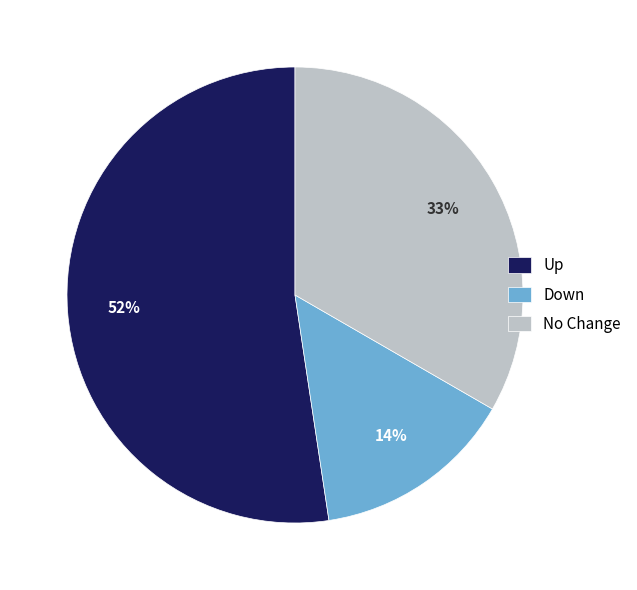

Is the sum of Down and No Change greater than half?

No